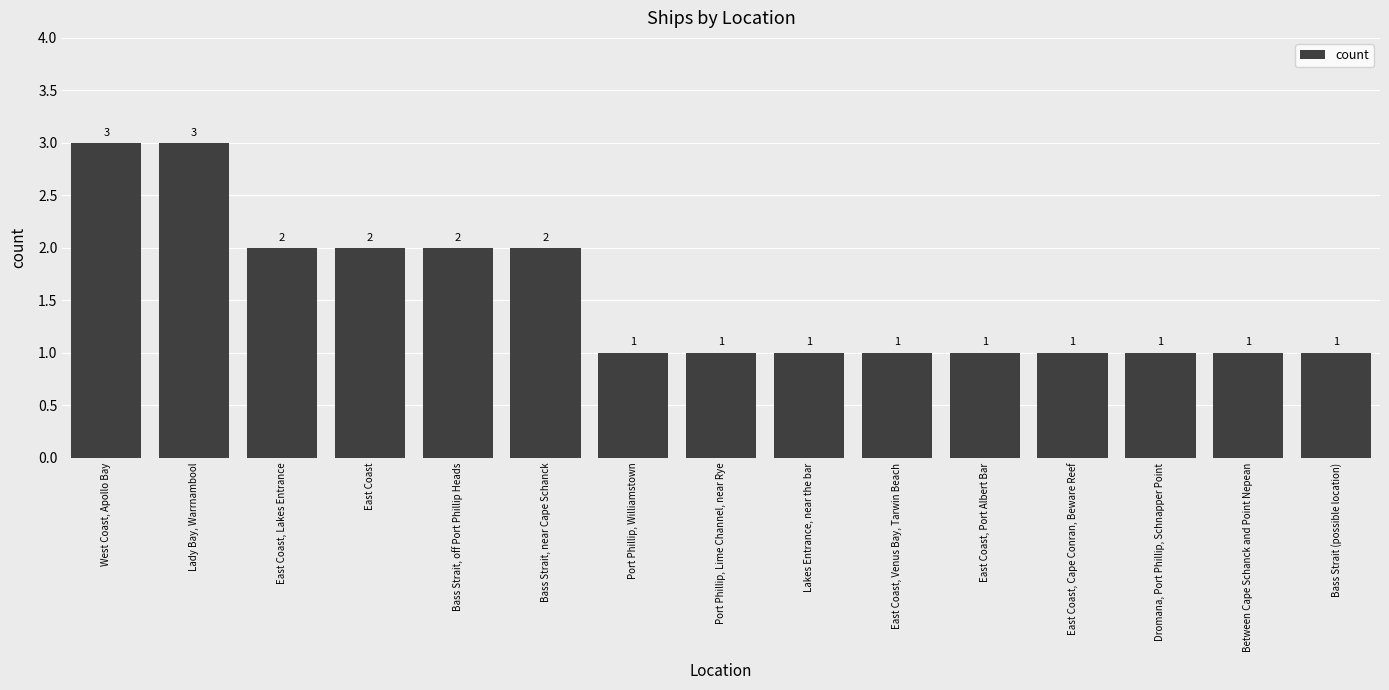

What is the change in value from Bass Strait, near Cape Schanck to Between Cape Schanck and Point Nepean?

-1